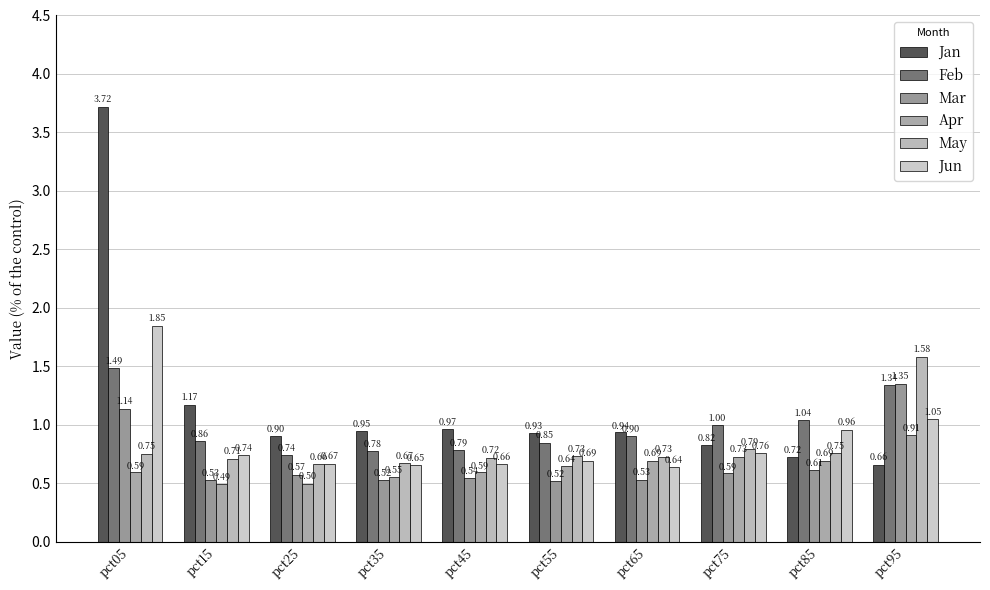

Read the Jun value at pct25.

0.7